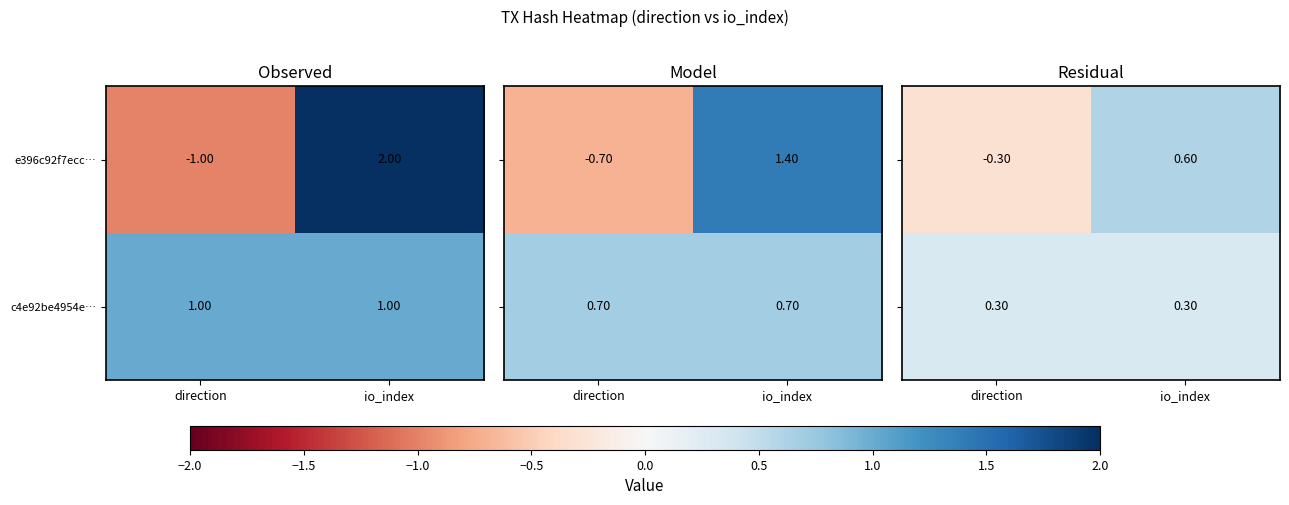

At which category is the sum across all series the highest?

io_index